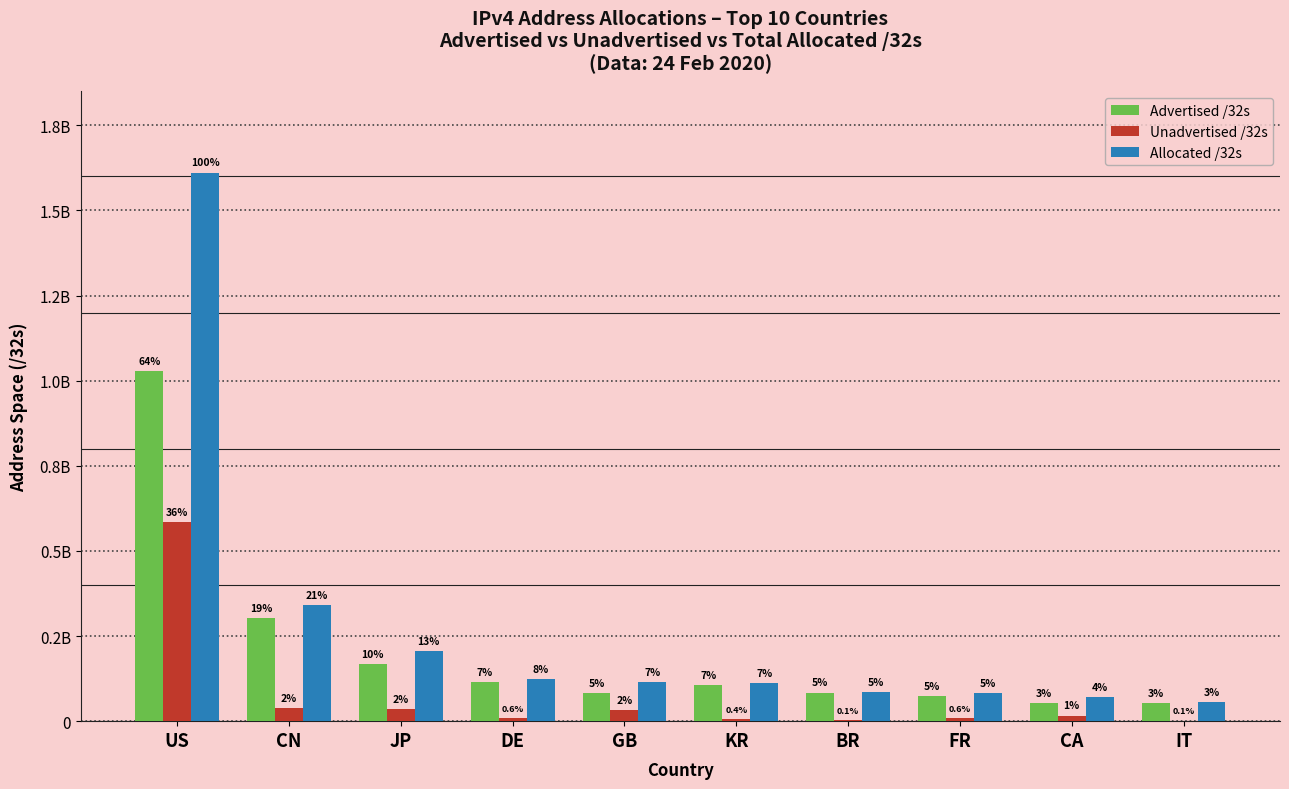

Which has a higher value, KR or CA?

KR